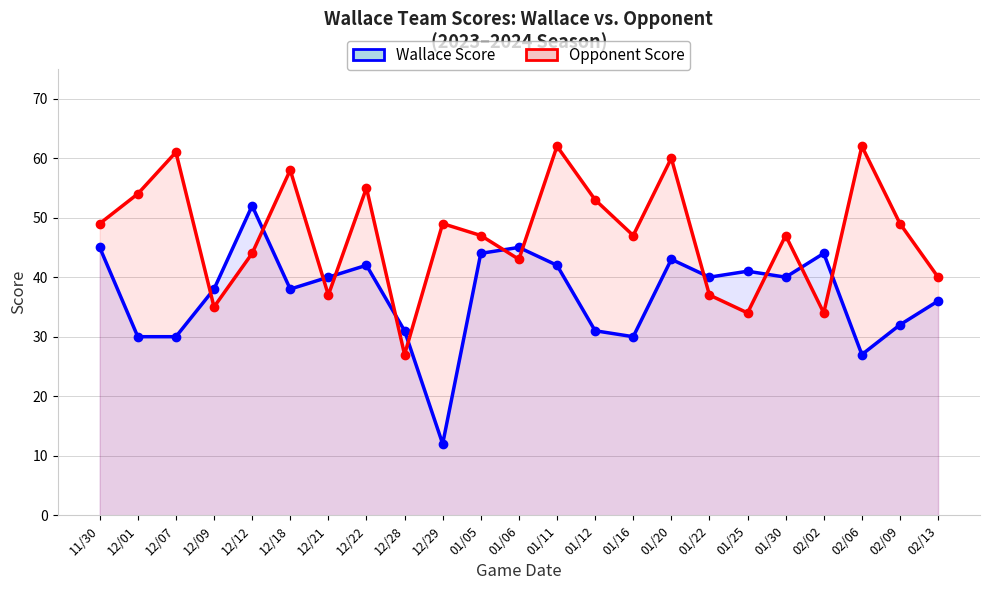

How many values in the Opponent Score series exceed 47?

11